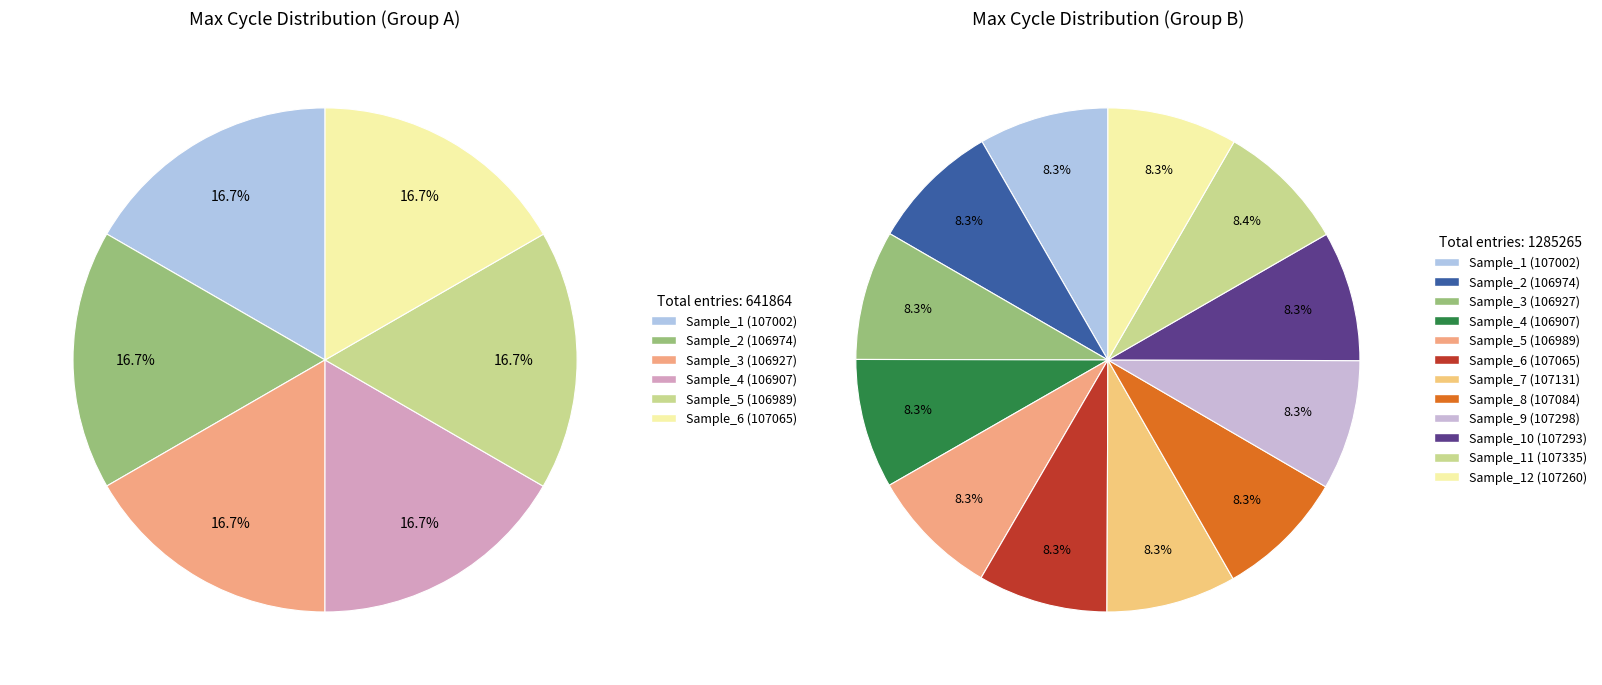

True or false: 1252 accounts for 17% of the total.

False